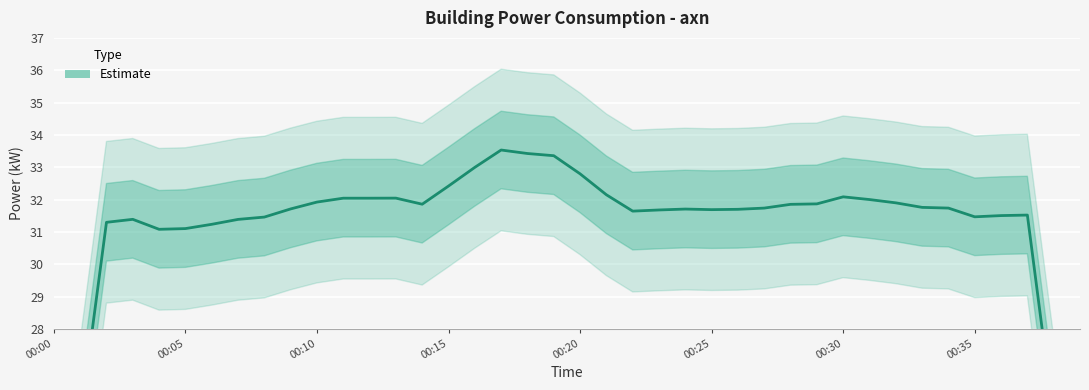

What is the value of the 9th point from the left?

31.5